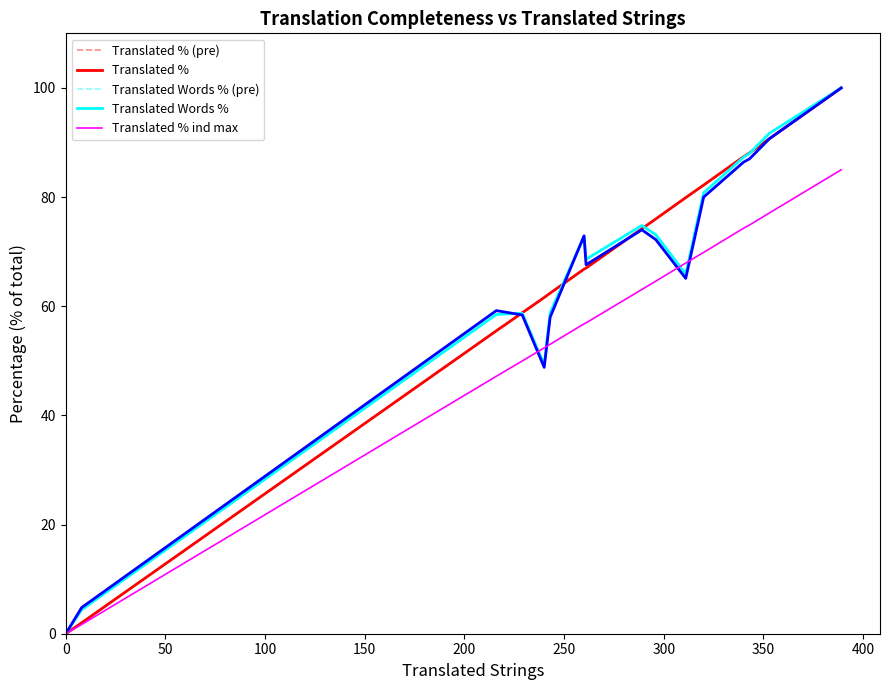

How many interior local valleys does the Translated Words % series have?

3